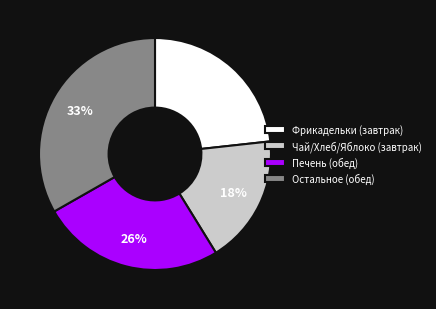

Is it true that Печень (обед) is 11% of the pie?

False